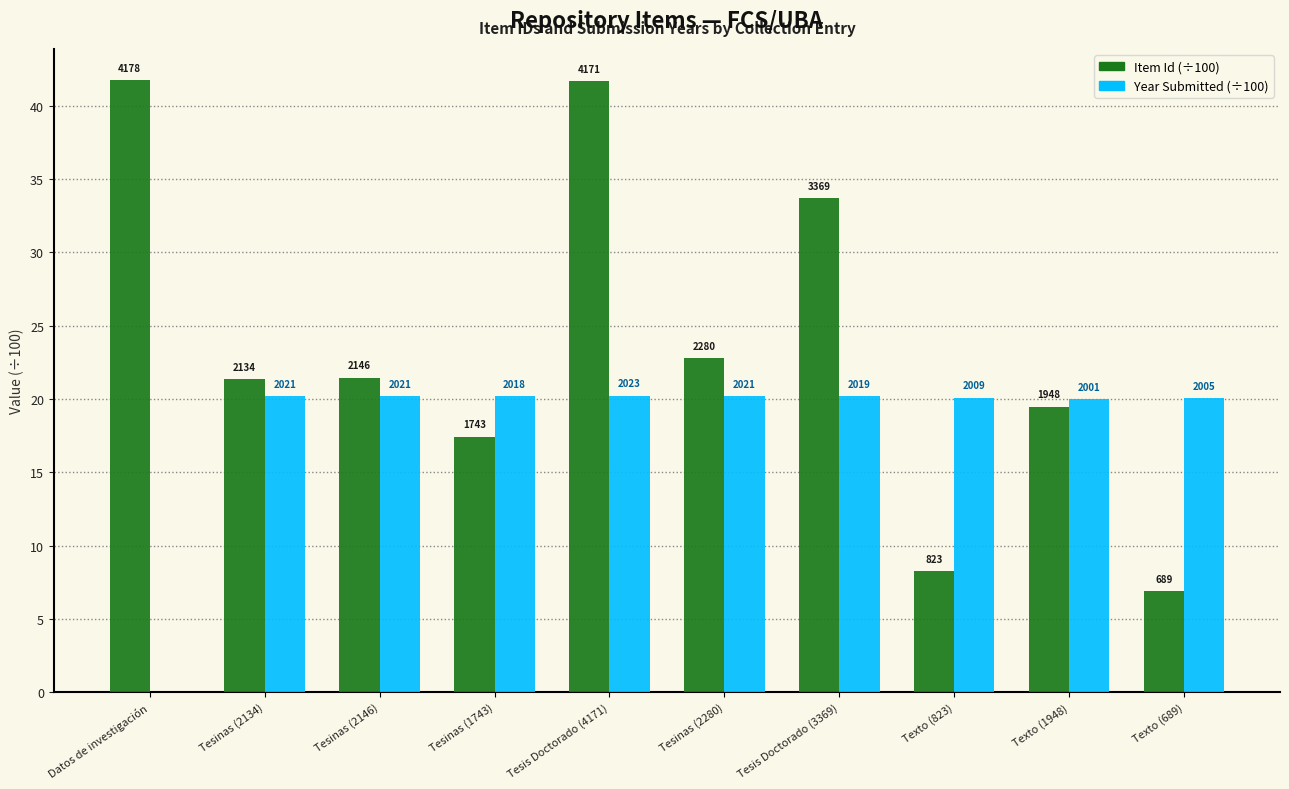

Are the bars horizontal?

No